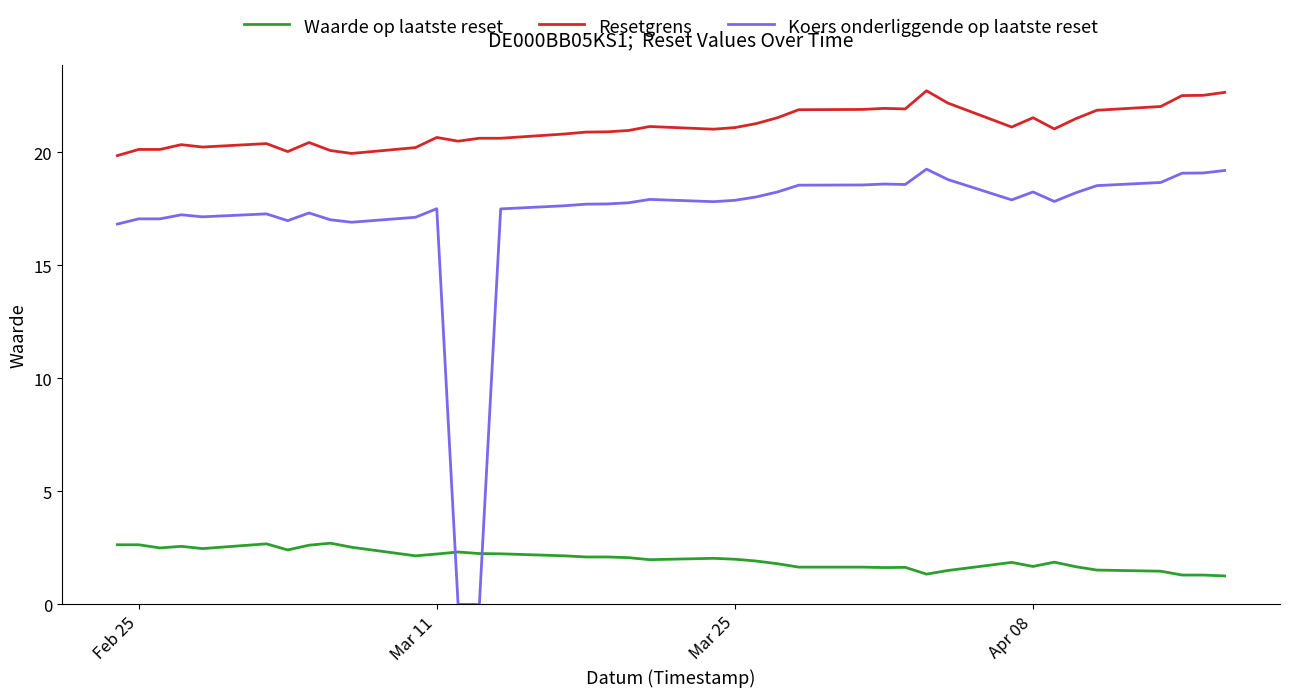

True or false: Waarde op laatste reset and Resetgrens cross at least once.

False